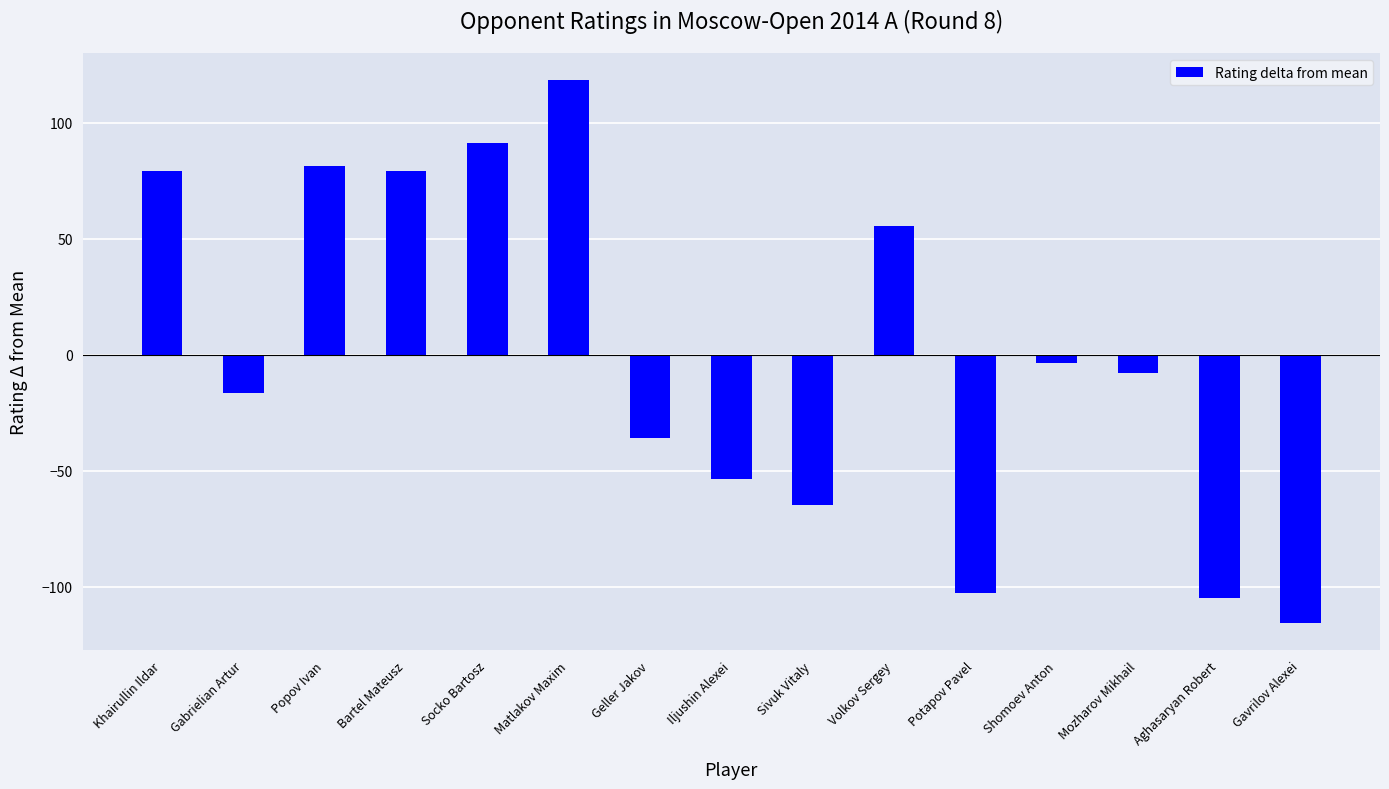

Reading right to left, extract all data points from this chart.

Gavrilov Alexei=-115.7	Aghasaryan Robert=-104.7	Mozharov Mikhail=-7.7	Shomoev Anton=-3.7	Potapov Pavel=-102.7	Volkov Sergey=55.3	Sivuk Vitaly=-64.7	Iljushin Alexei=-53.7	Geller Jakov=-35.7	Matlakov Maxim=118.3	Socko Bartosz=91.3	Bartel Mateusz=79.3	Popov Ivan=81.3	Gabrielian Artur=-16.7	Khairullin Ildar=79.3